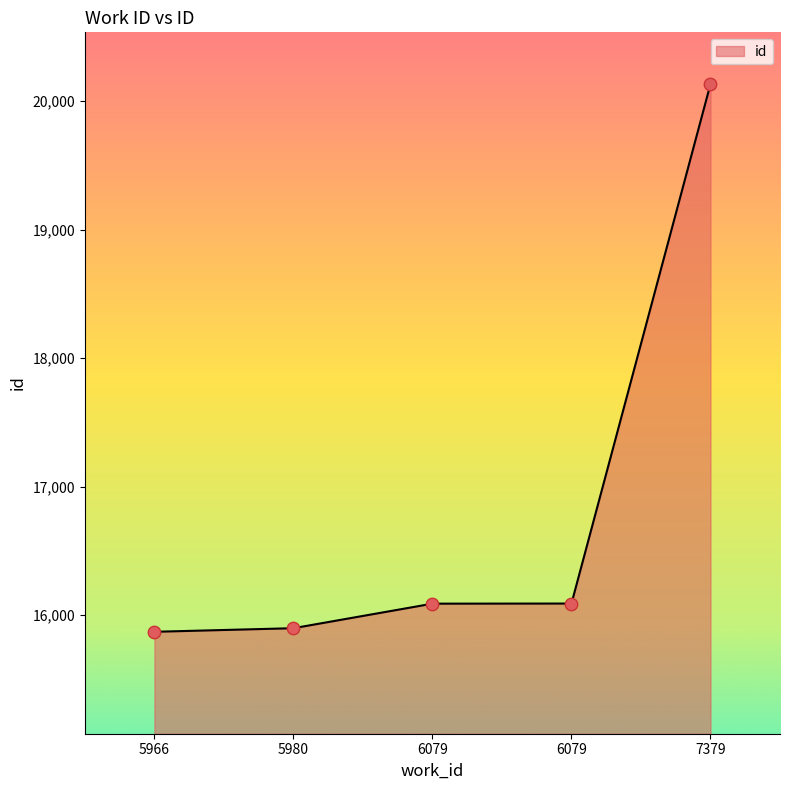

What is the change in value from 6079 to 7379?

+4045